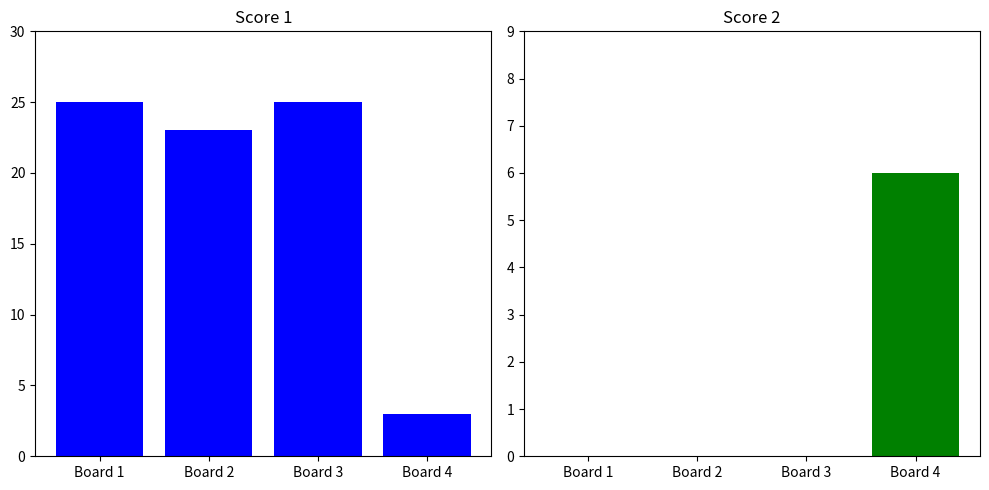

Reading right to left, list all the values displayed in this chart.

Score 1: Board 4=3	Board 3=25	Board 2=23	Board 1=25
Score 2: Board 4=6	Board 3=0	Board 2=0	Board 1=0